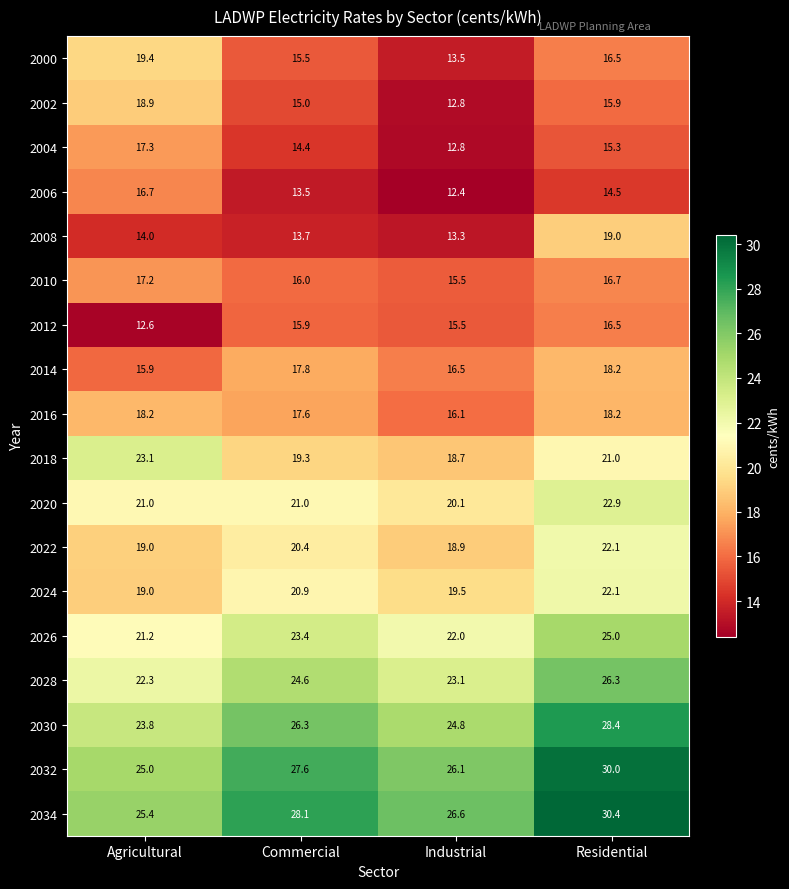

Rank the series at Commercial from lowest to highest value.

2006, 2008, 2004, 2002, 2000, 2012, 2010, 2016, 2014, 2018, 2022, 2024, 2020, 2026, 2028, 2030, 2032, 2034